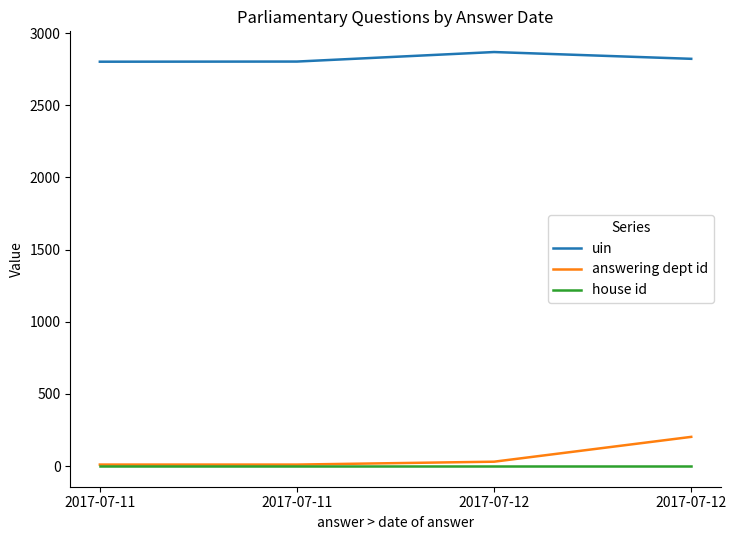

What is the maximum value for uin?

2869